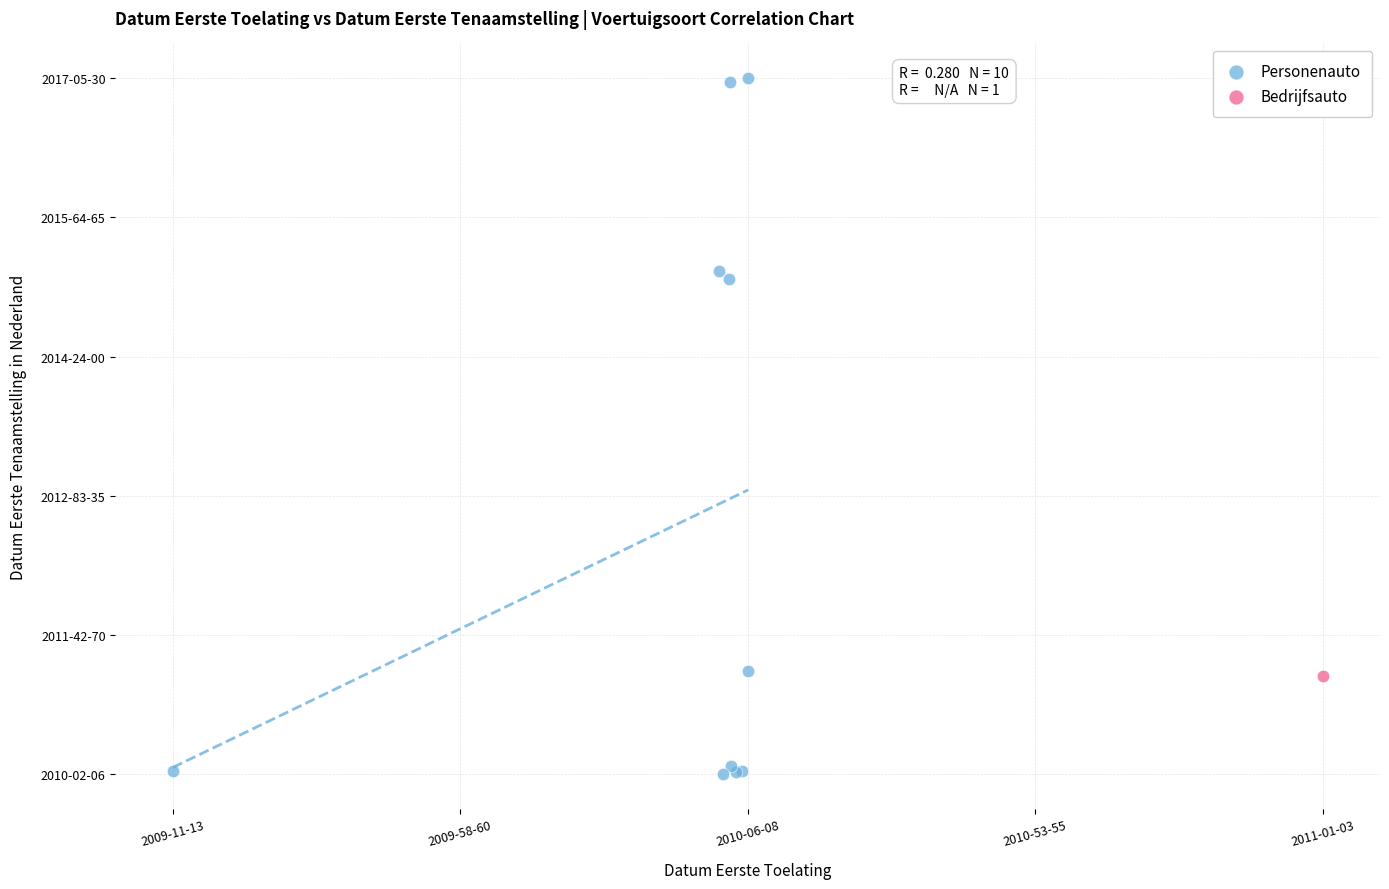

What are all the series names shown in the legend?

Personenauto, Bedrijfsauto